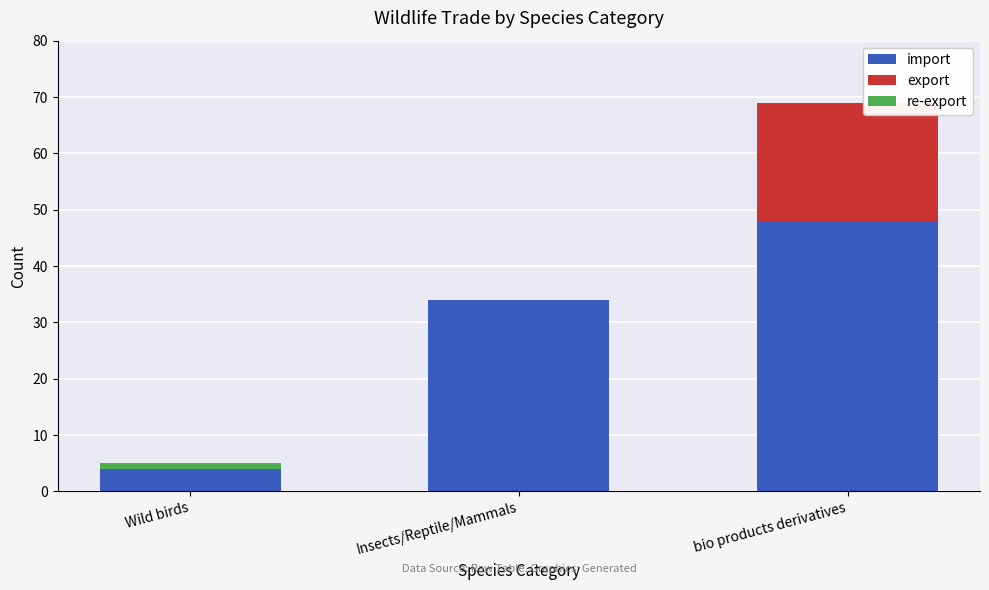

Read the import value at Insects/Reptile/Mammals, to the nearest 10.

30